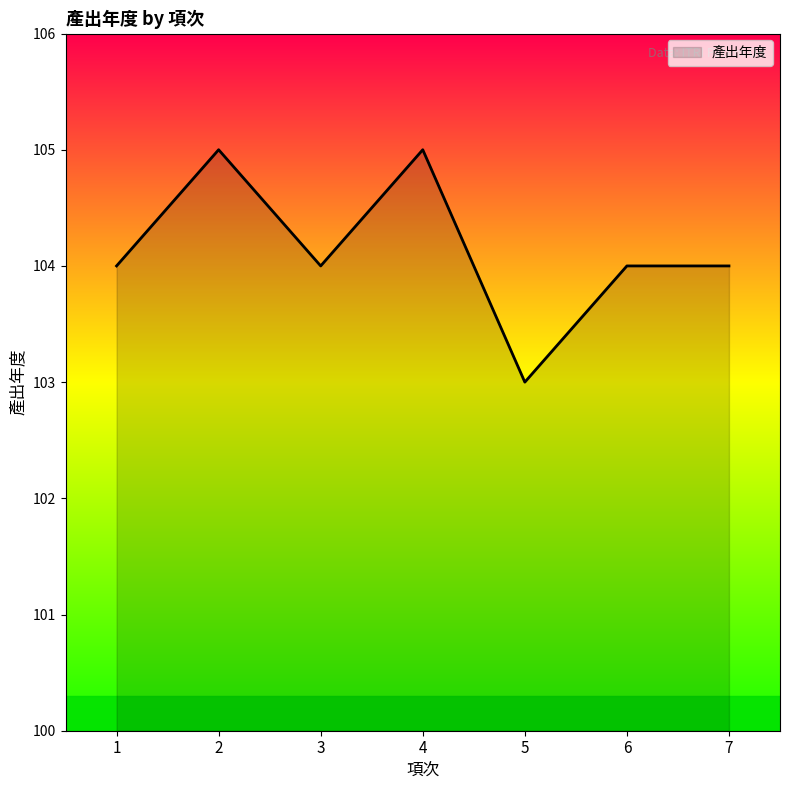

What is the maximum value shown in the chart?

105